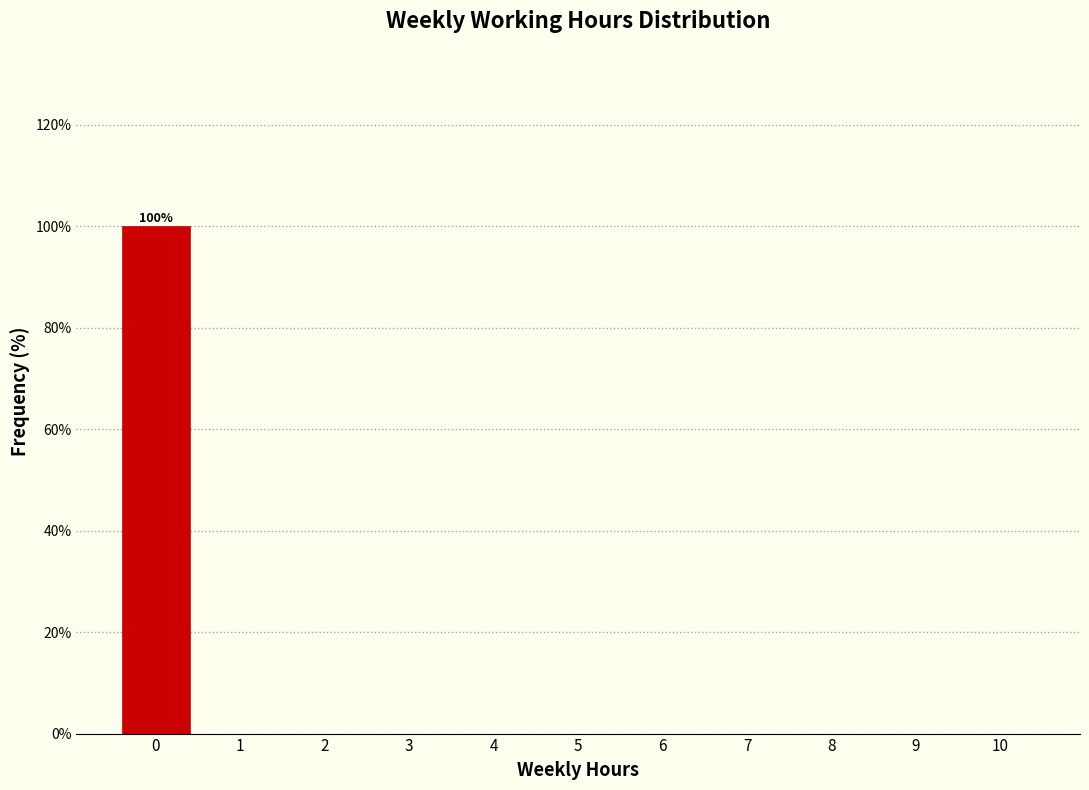

Reading left to right, what are all the values shown in this chart?

0=100	1=0	2=0	3=0	4=0	5=0	6=0	7=0	8=0	9=0	10=0